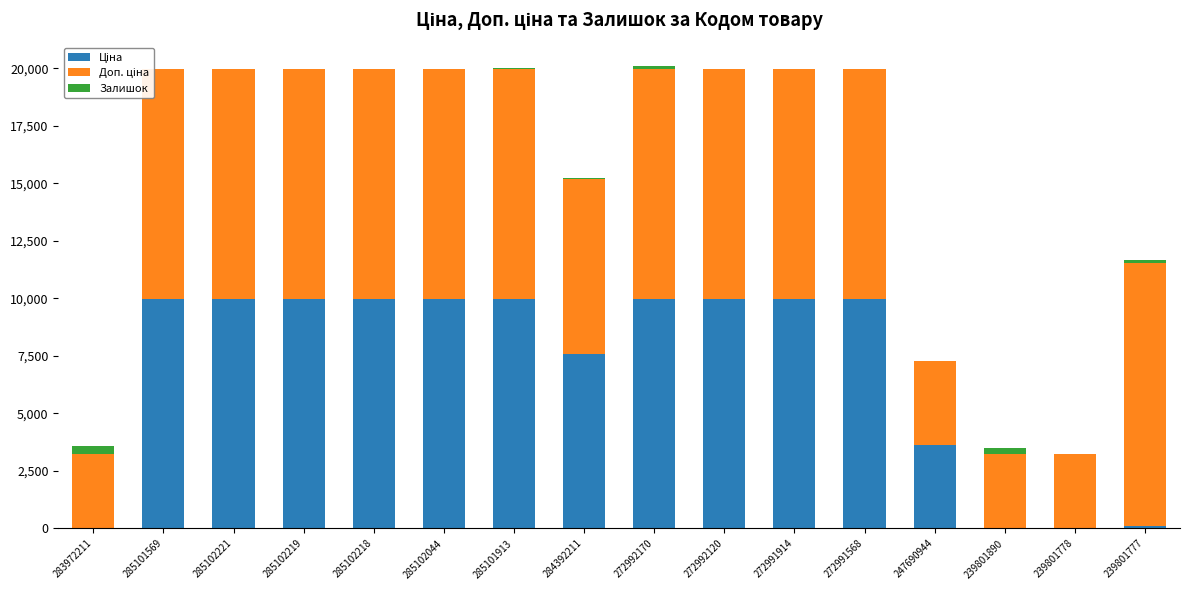

The value of Залишок at 285102219 is 9.0. True or false?

True